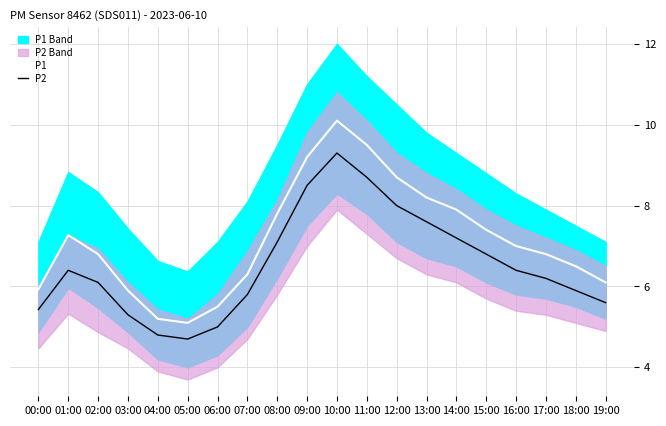

Is it true that P2 equals 5.0 at 06:00?

True